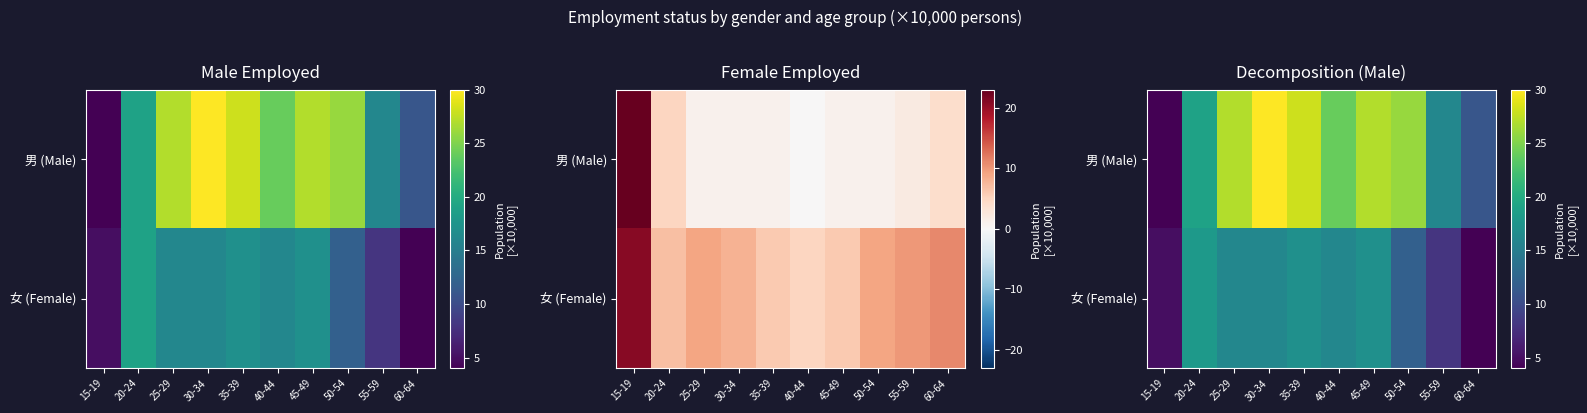

Is it true that 女 (Female) equals 18 at 20-24?

True